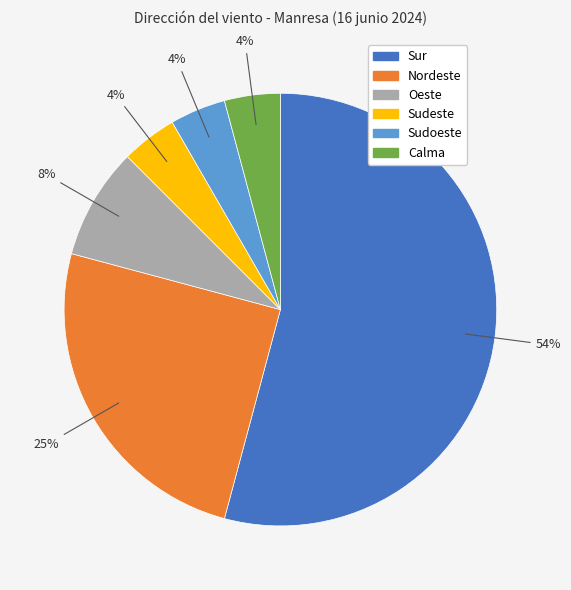

Which slice represents more than half of the pie?

Sur